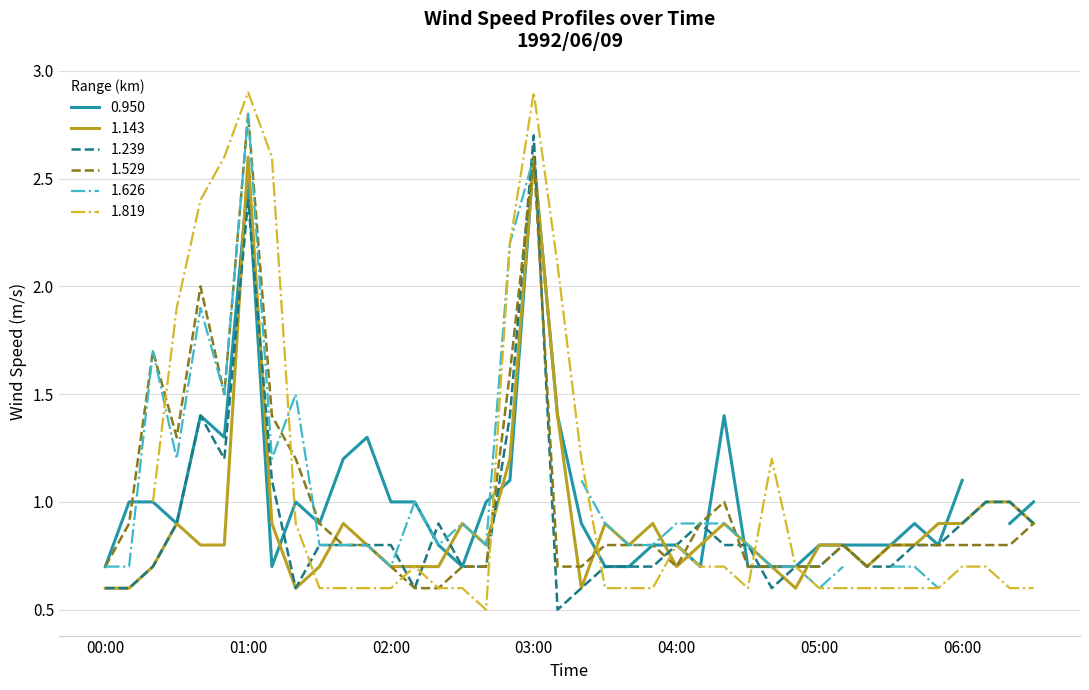

What is the difference between the maximum and minimum values in the 1.529 series?

2.2